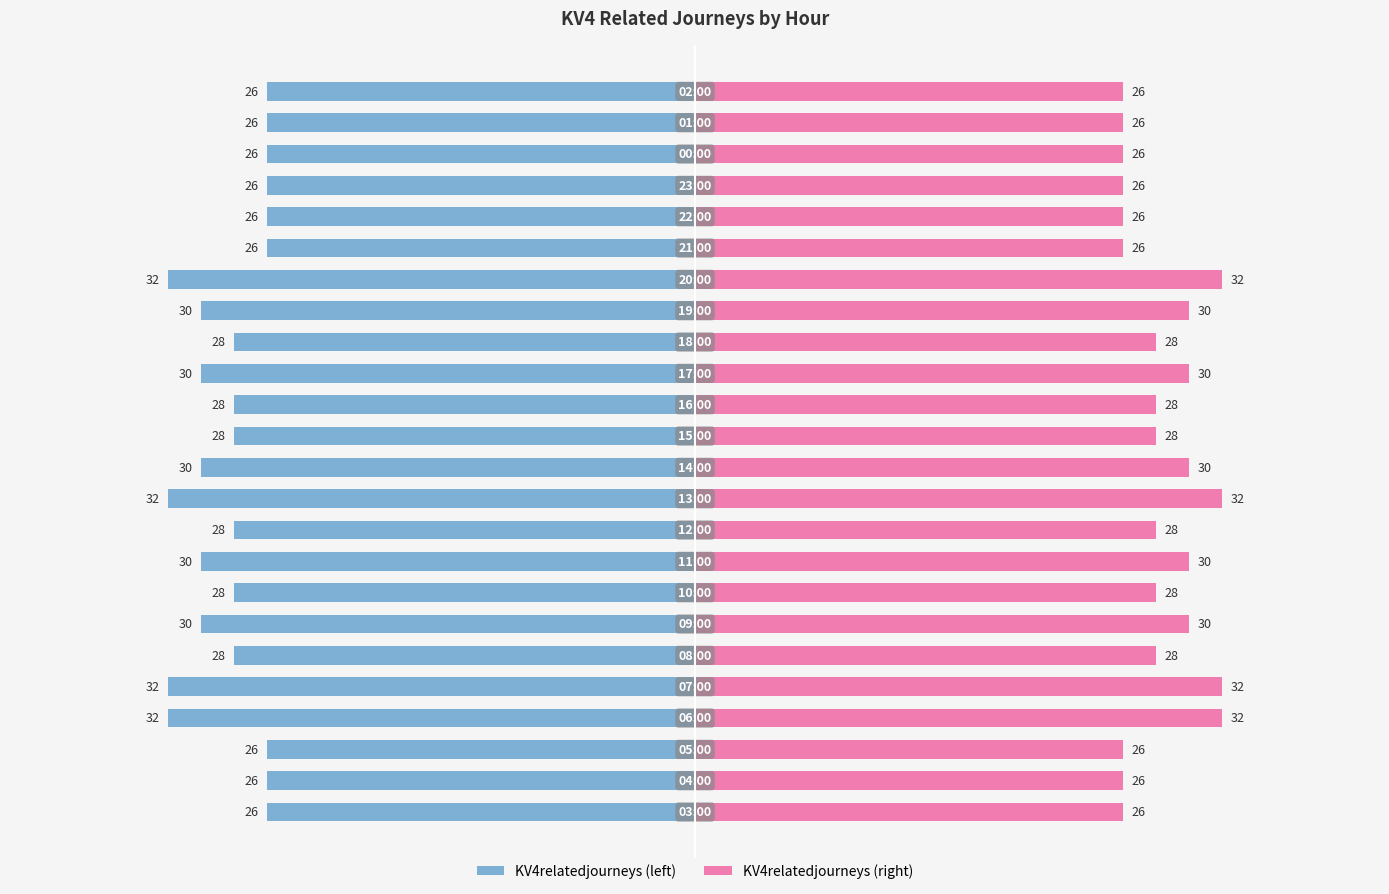

How many KV4relatedjourneys (left) values are between -30 and -26?

20